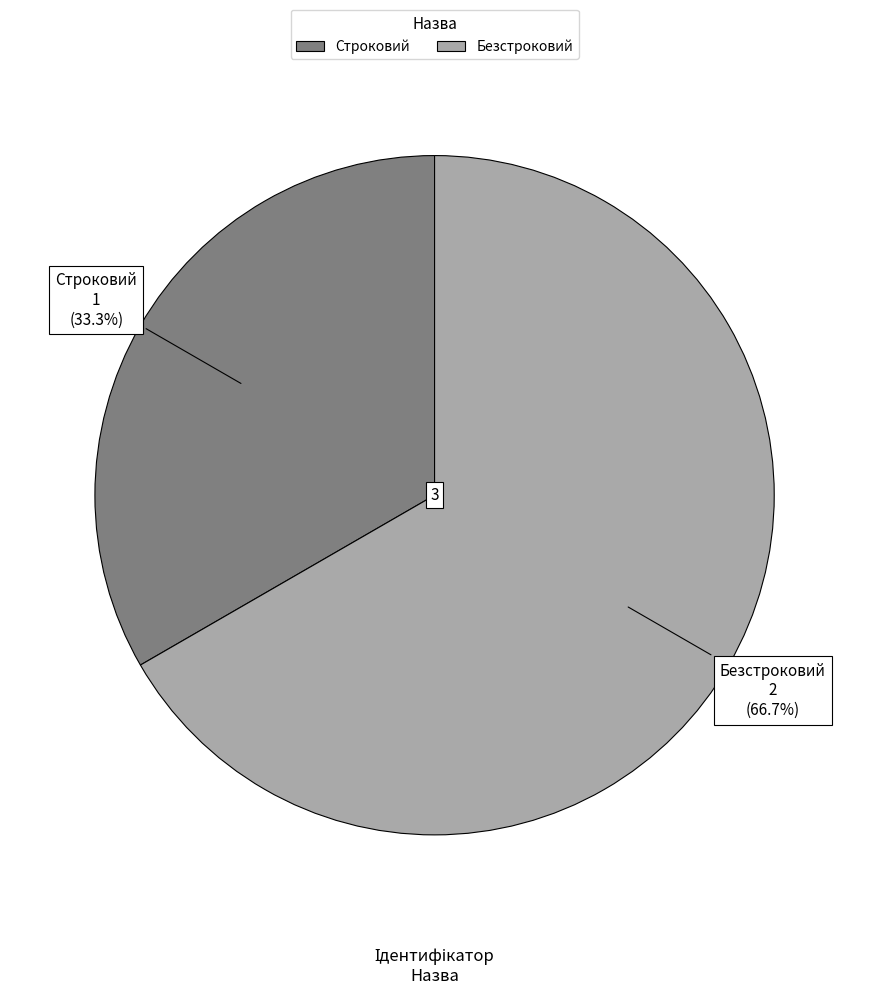

Rank the categories by value from highest to lowest.

Безстроковий, Строковий